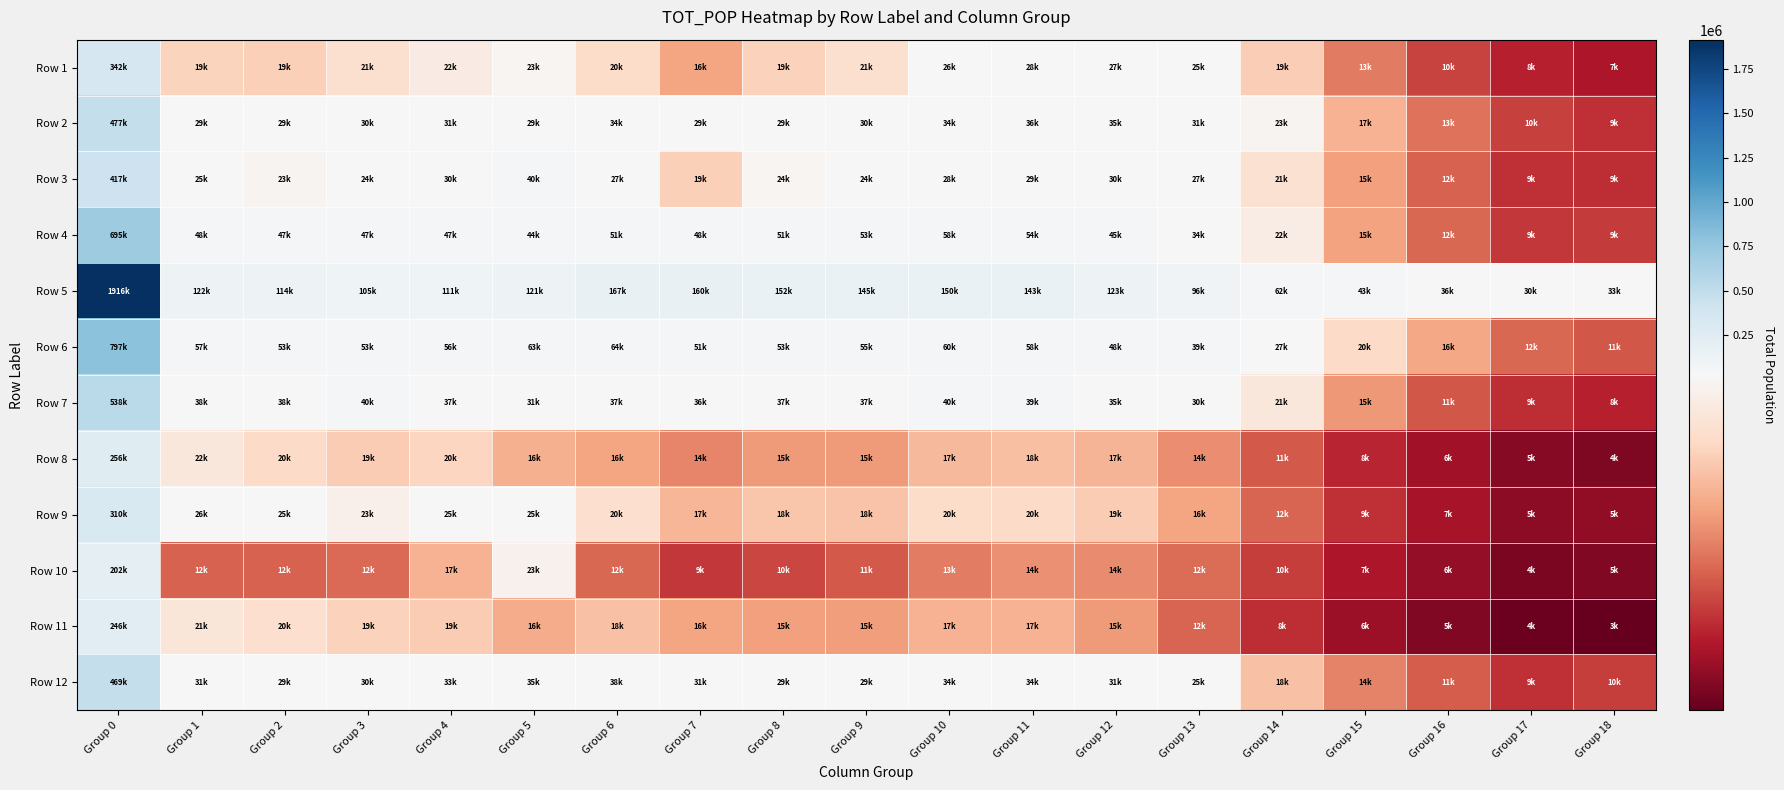

Which has a higher value, Group 10 or Group 17?

Group 10